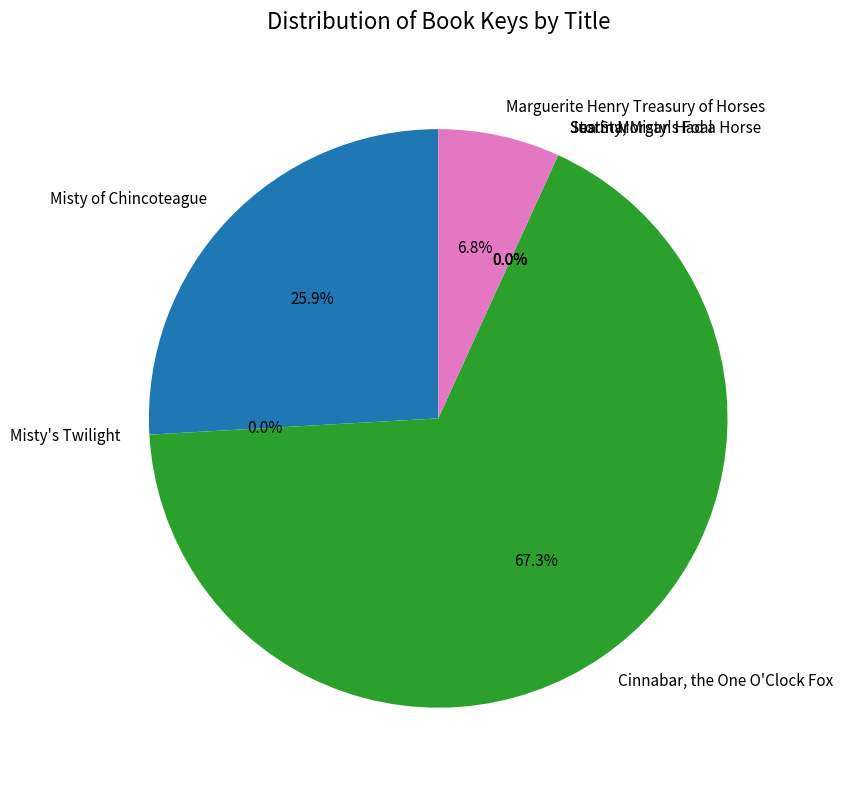

Is there a majority slice in this chart?

Yes